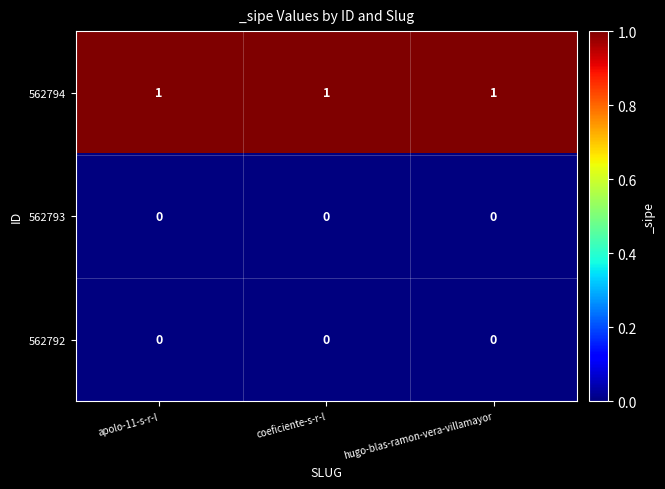

Which series has the largest total across all categories?

562794